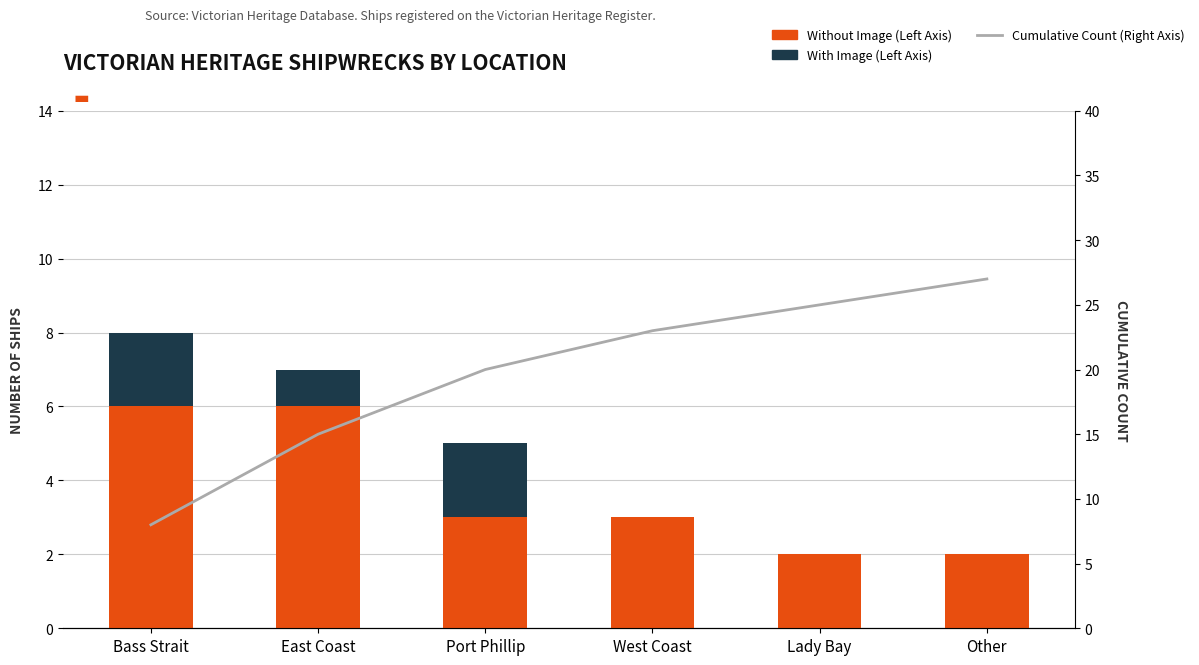

Rank the series at Port Phillip from lowest to highest value.

With Image (Left Axis), Without Image (Left Axis), Cumulative Count (Right Axis)